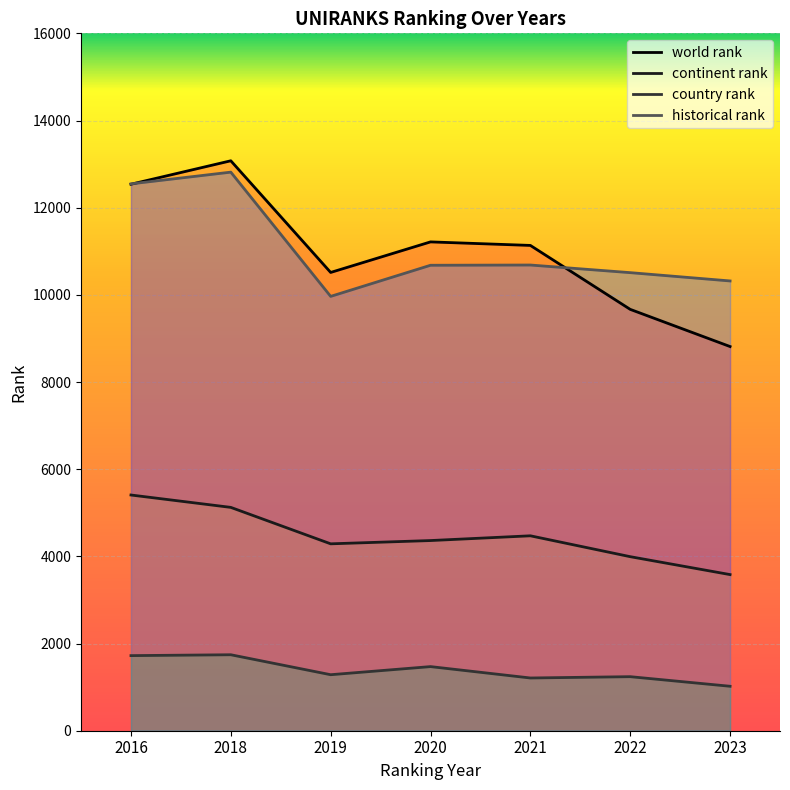

What is the value of the country rank point at the 1st from the left?

1723.0